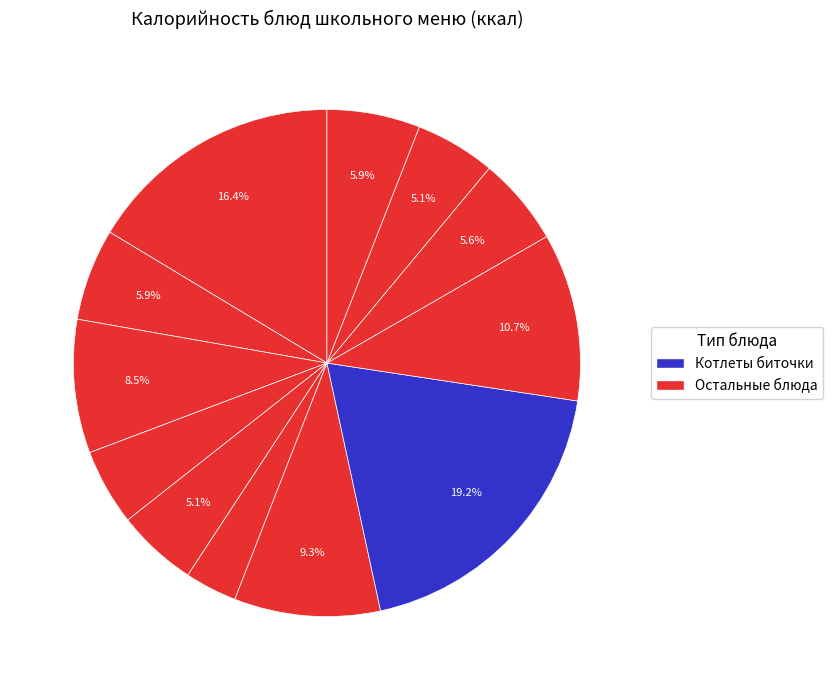

How many slices are in this pie chart?

12